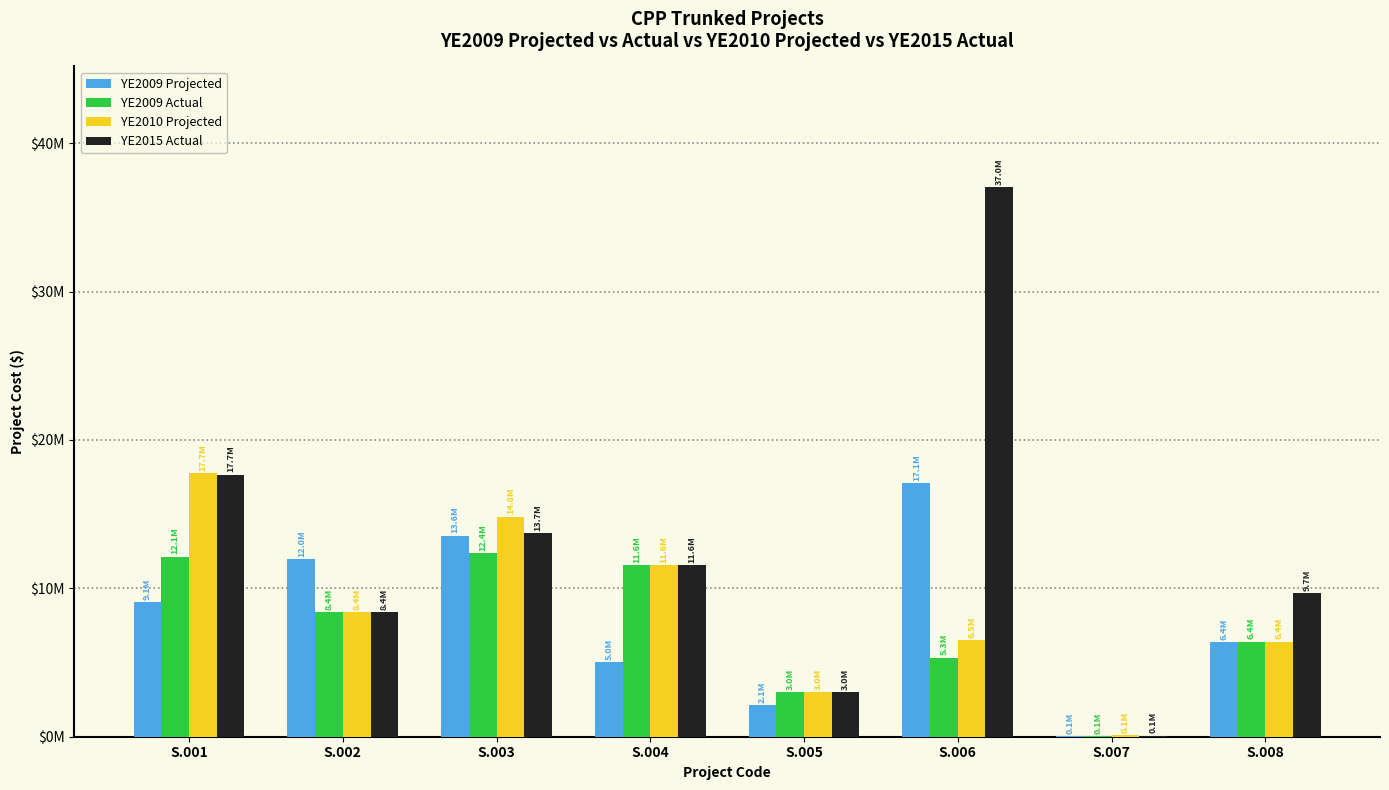

Where is YE2009 Projected nearest to the value 8583080?

S.001